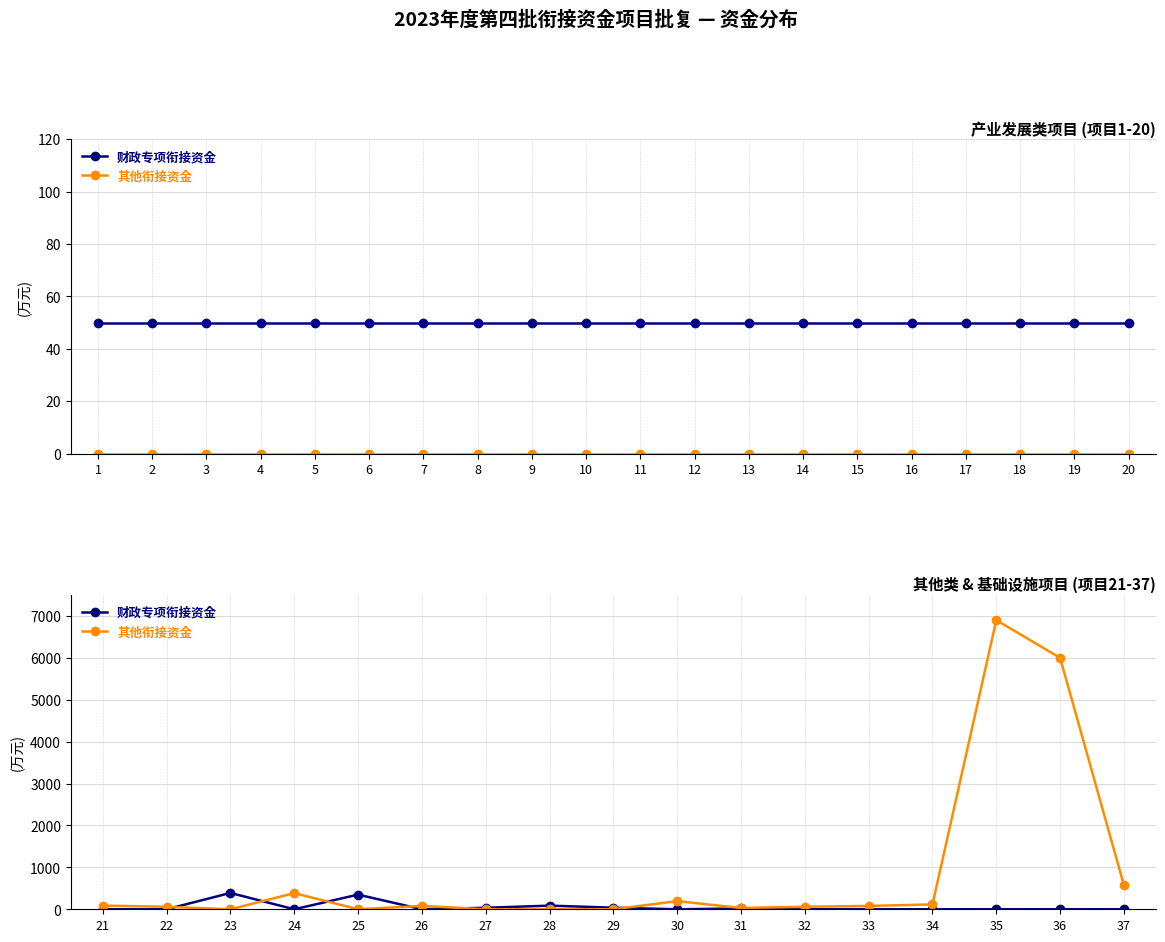

What are all the series names shown in the legend?

财政专项衔接资金, 其他衔接资金